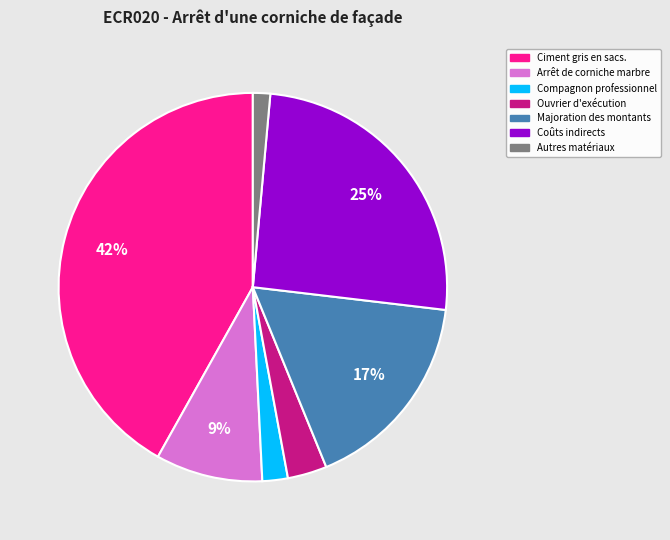

Is there any slice that represents more than half of the pie?

No